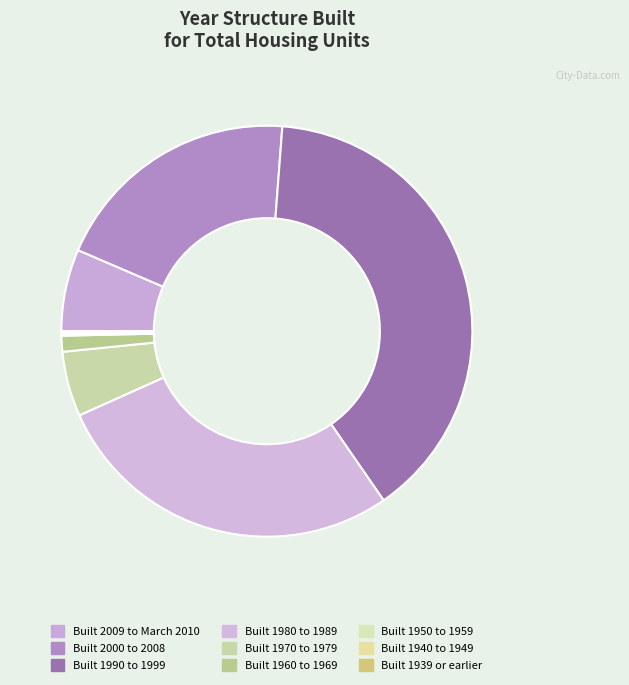

Does Built 1980 to 1989 account for over 50% of the chart?

No